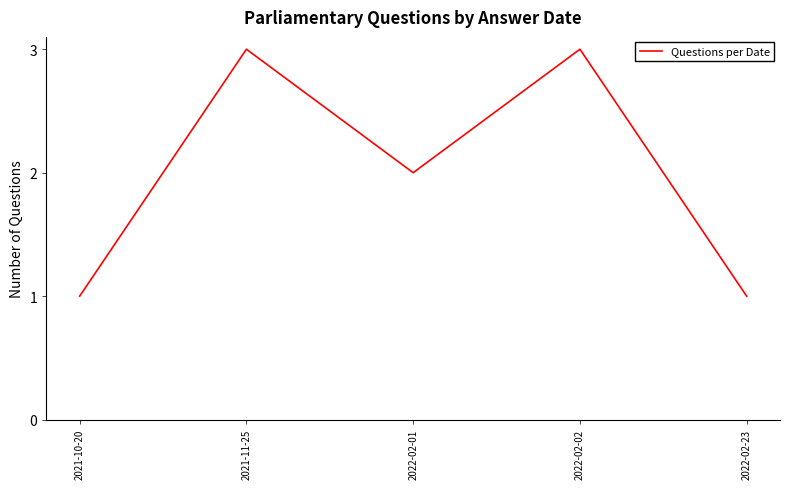

What position from the right is 2022-02-02?

2